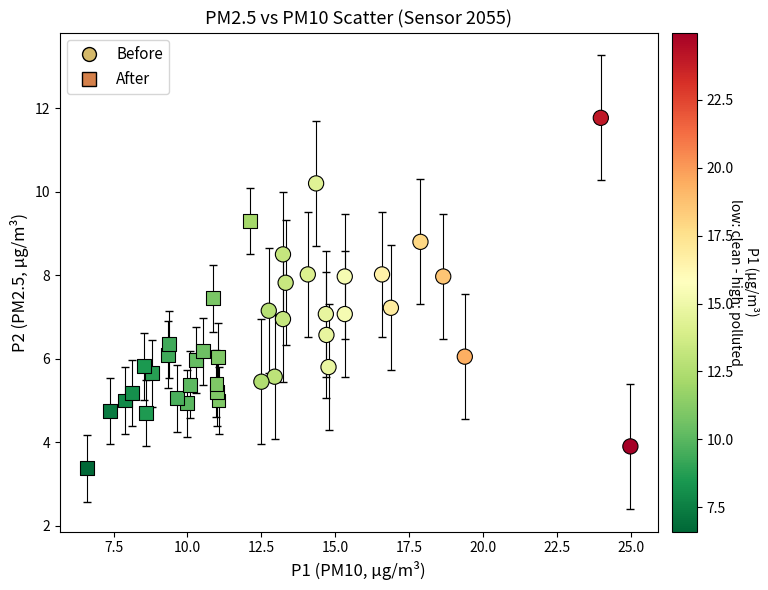

Which series reaches the minimum Y coordinate?

After